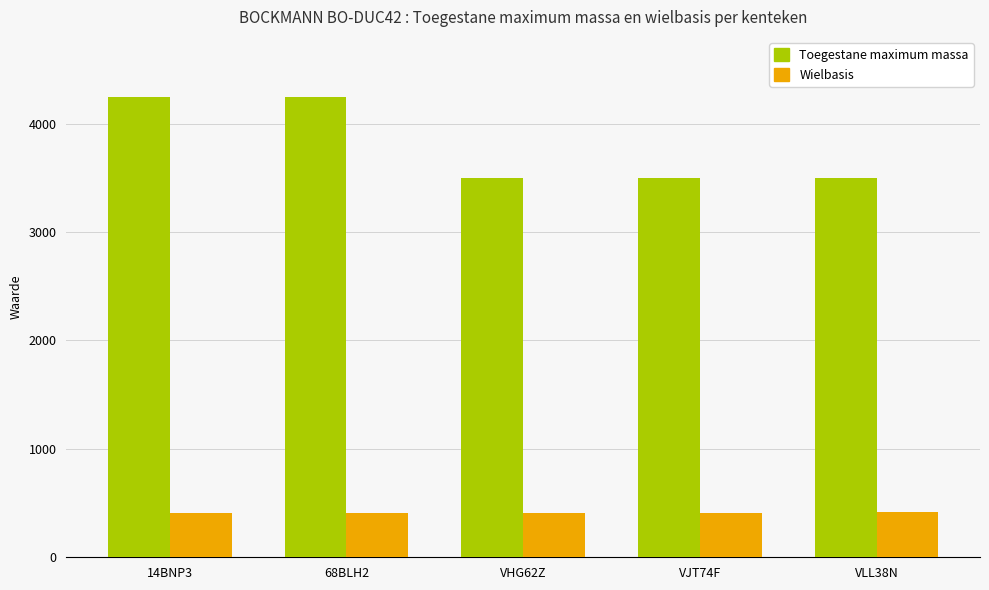

True or false: Wielbasis has a value of 113 at VHG62Z.

False